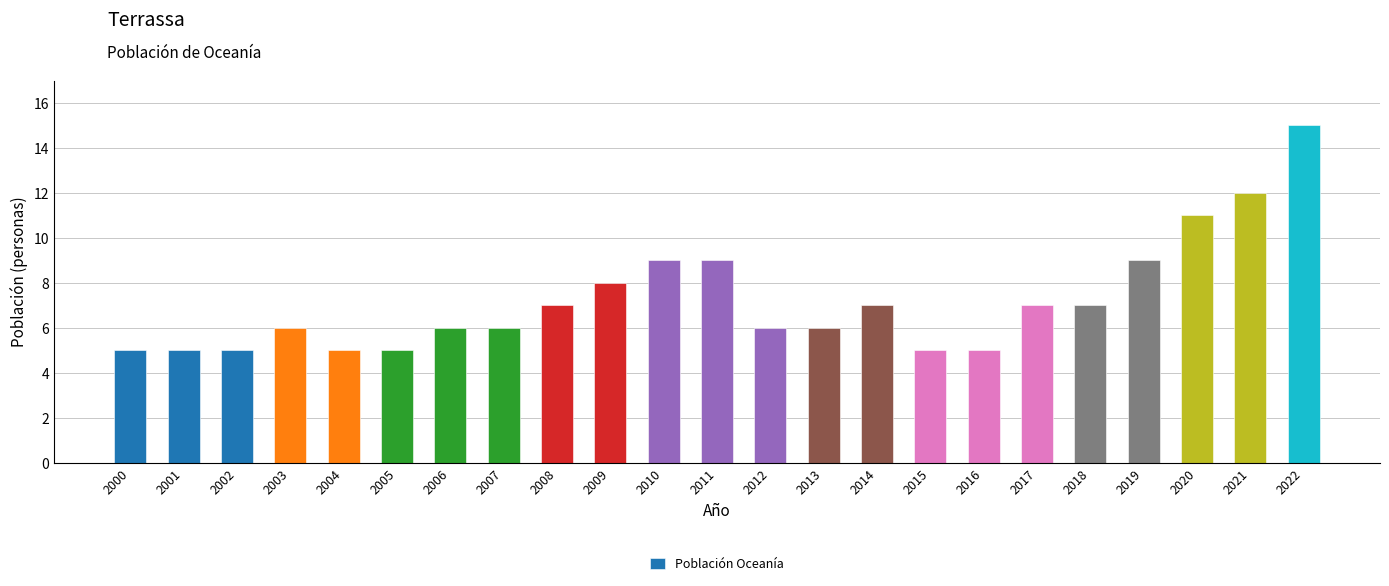

The value at 2015 is 1. True or false?

False